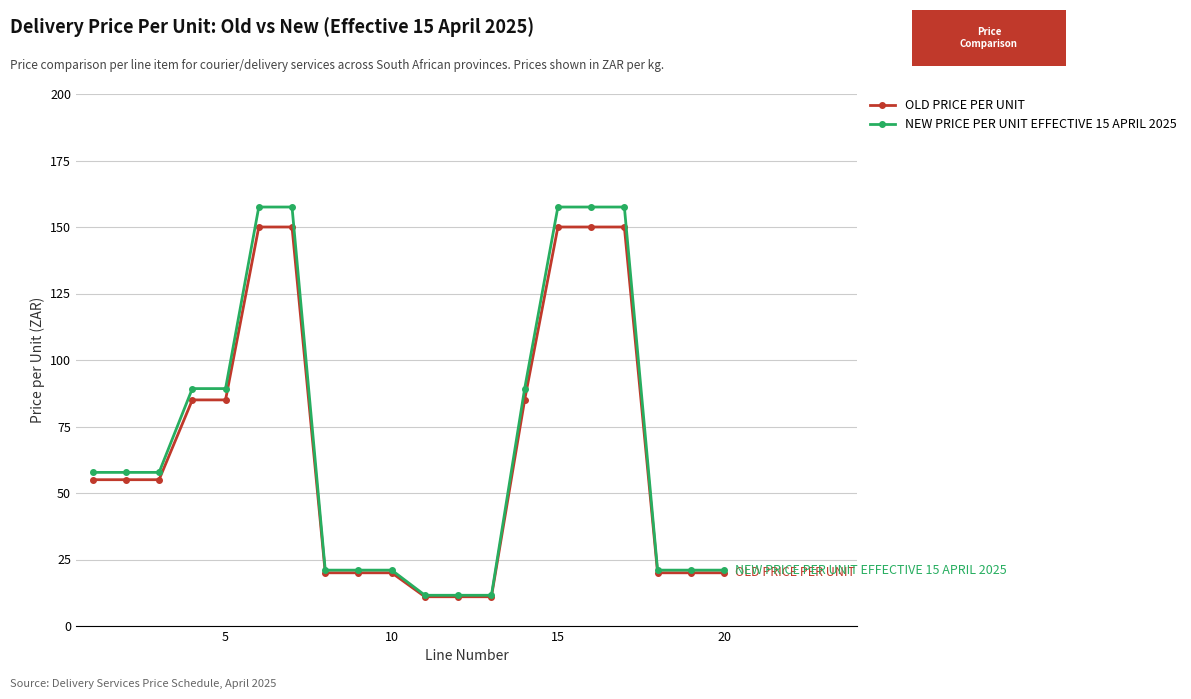

Does the chart display data point markers on the line(s)?

Yes